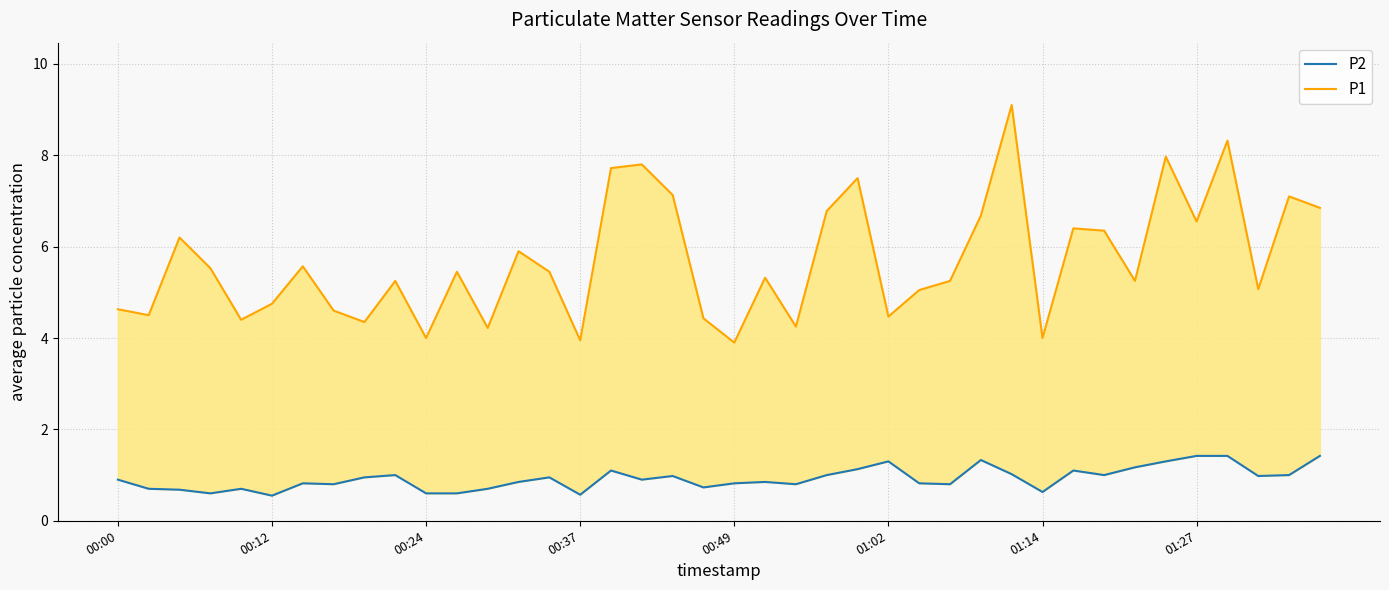

Count the number of data series in this chart.

2